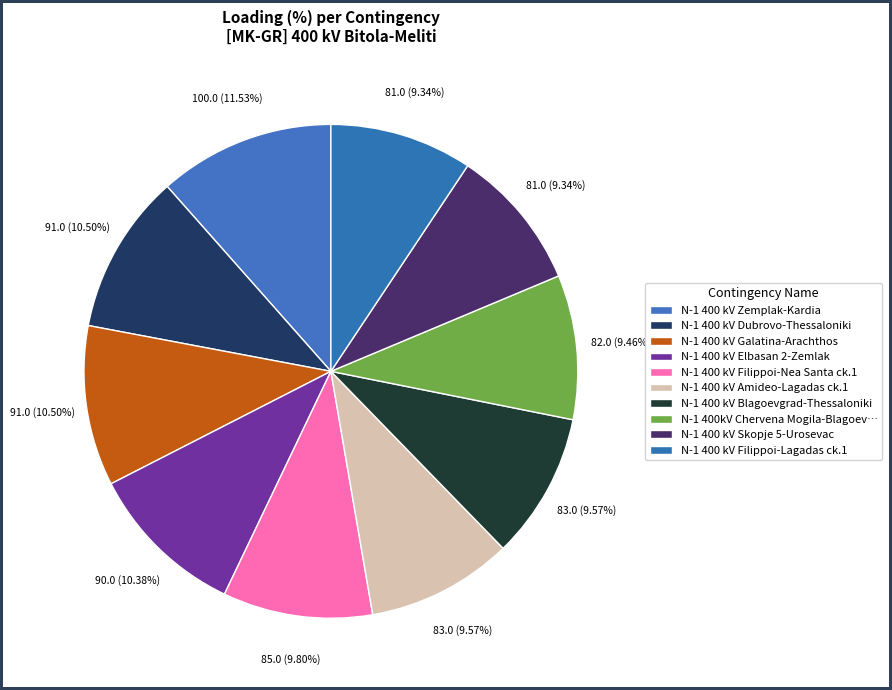

What percentage is the N-1 400 kV Blagoevgrad-Thessaloniki slice, to the nearest percent?

10%